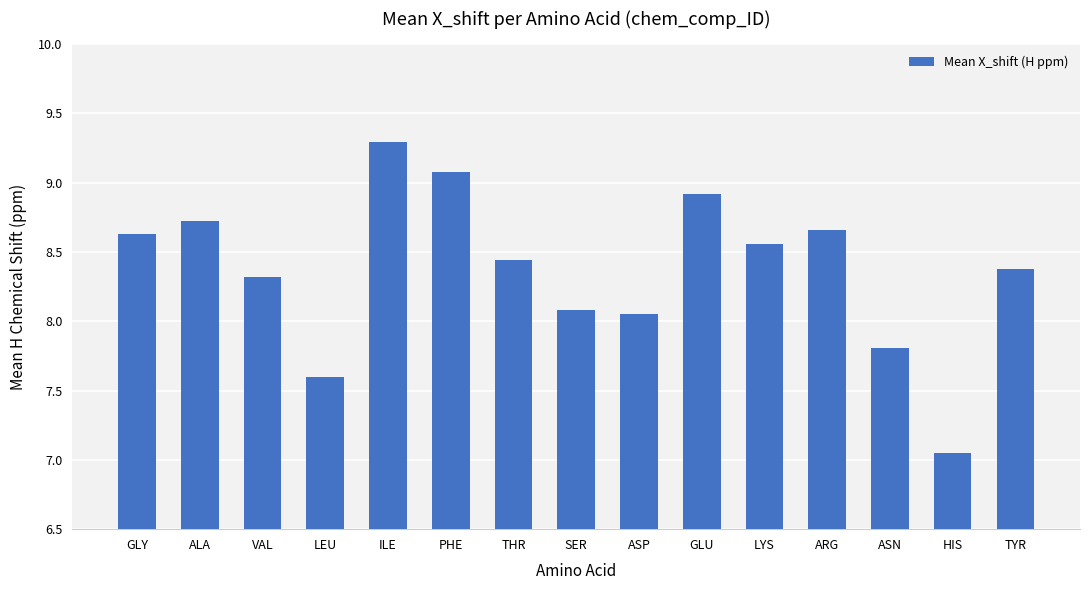

Which label corresponds to the smallest value in the chart?

HIS